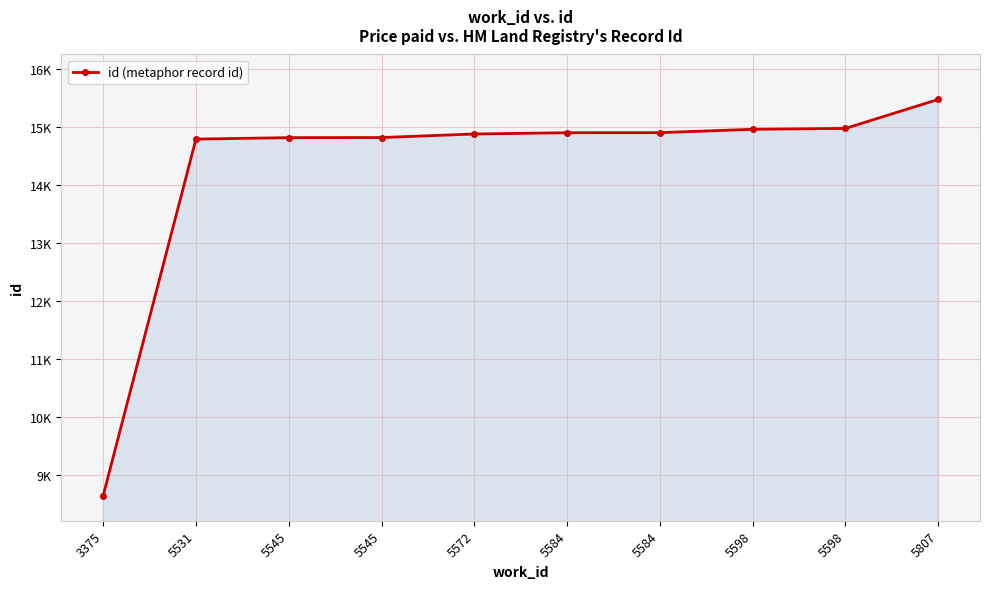

Does the chart have visible grid lines?

Yes